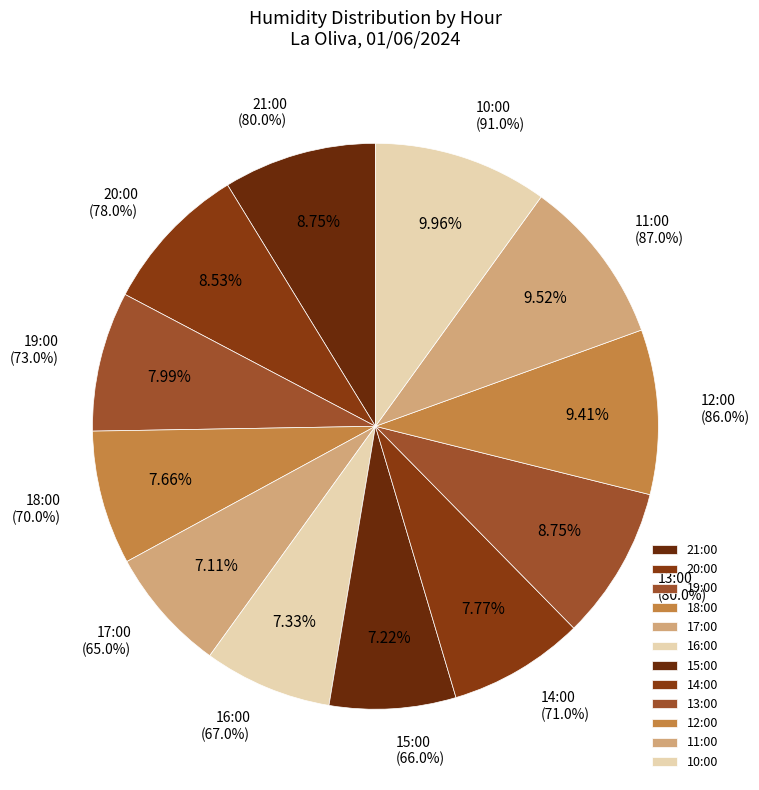

What is the ratio of the value at 17:00 to the value at 15:00?

1.0